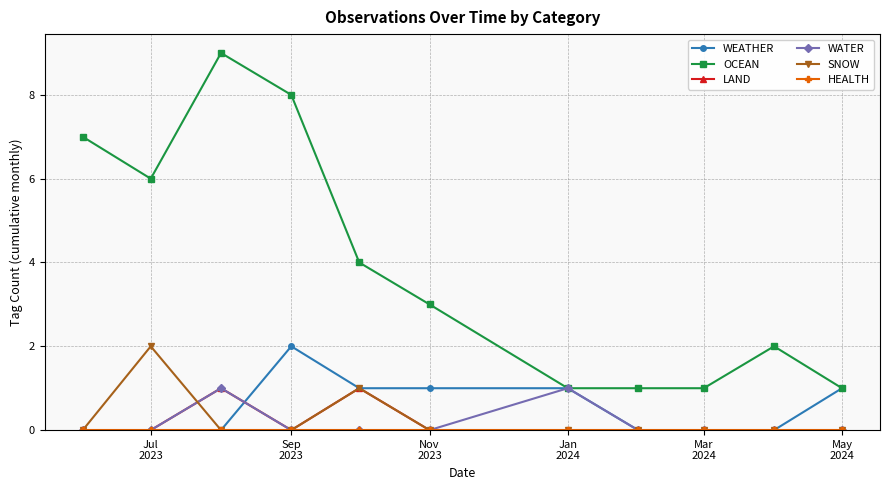

Which series has the largest total across all categories?

OCEAN